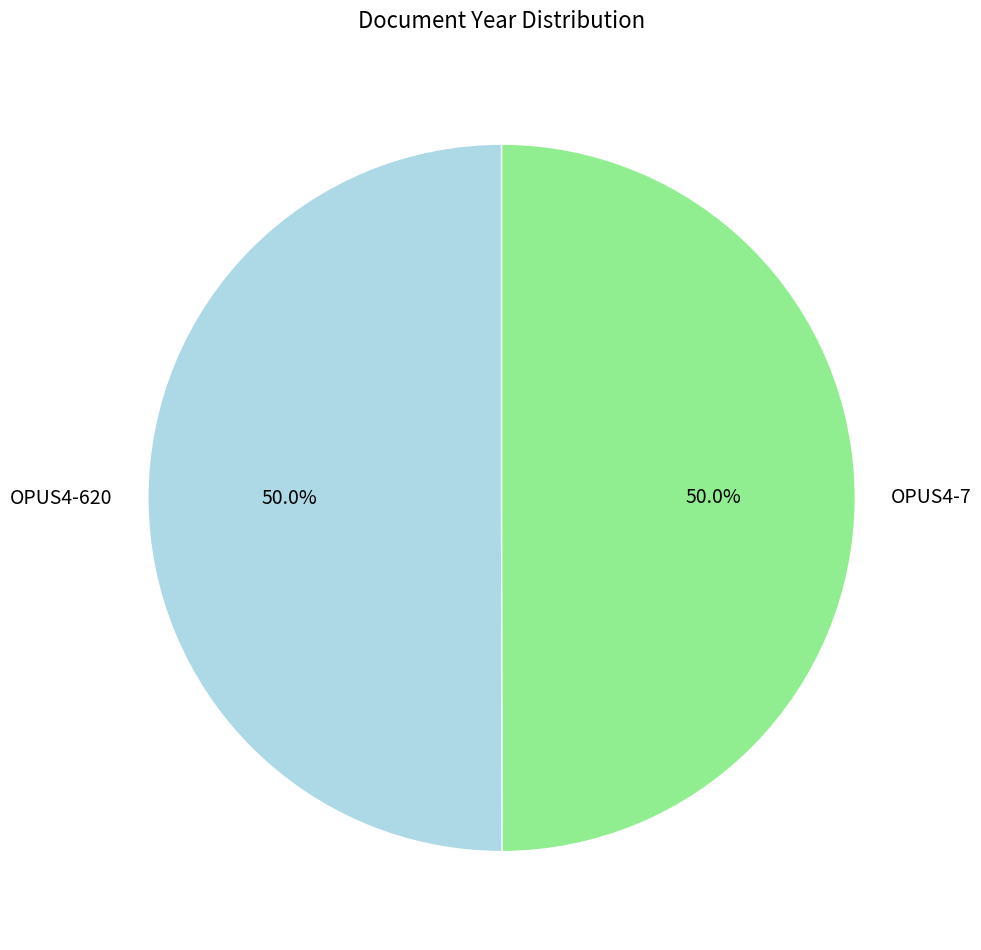

How much of the chart is everything except OPUS4-7?

50.0%